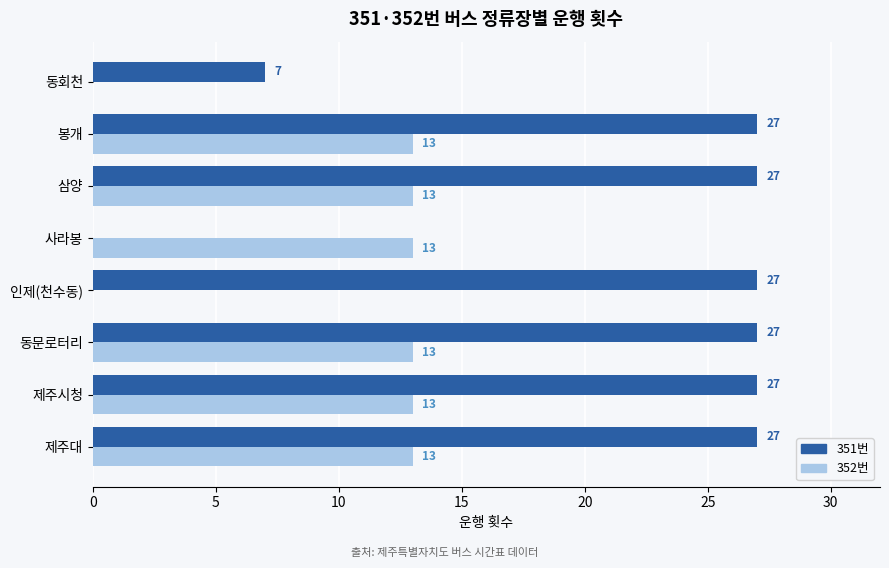

The 352번 series shows 13 at 봉개. True or false?

True